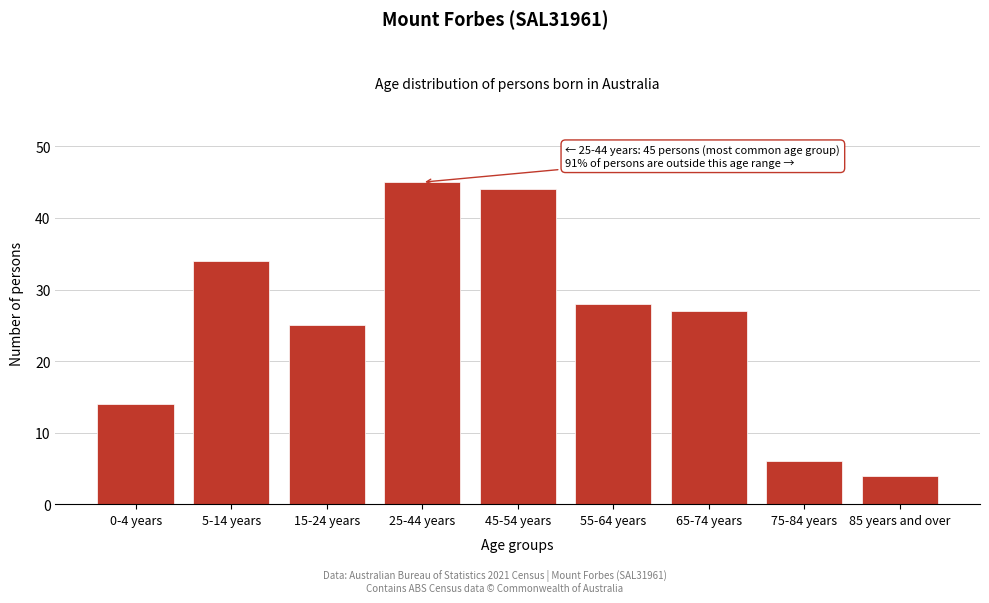

Reading left to right, what are all the values shown in this chart?

14	34	25	45	44	28	27	6	4